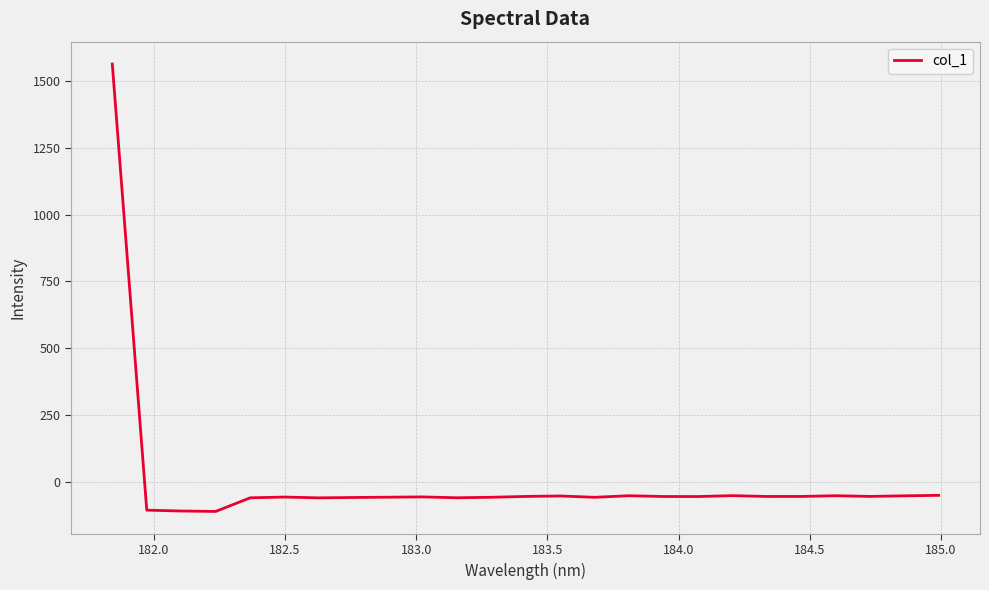

What is the difference between the maximum and minimum values?

1671.7